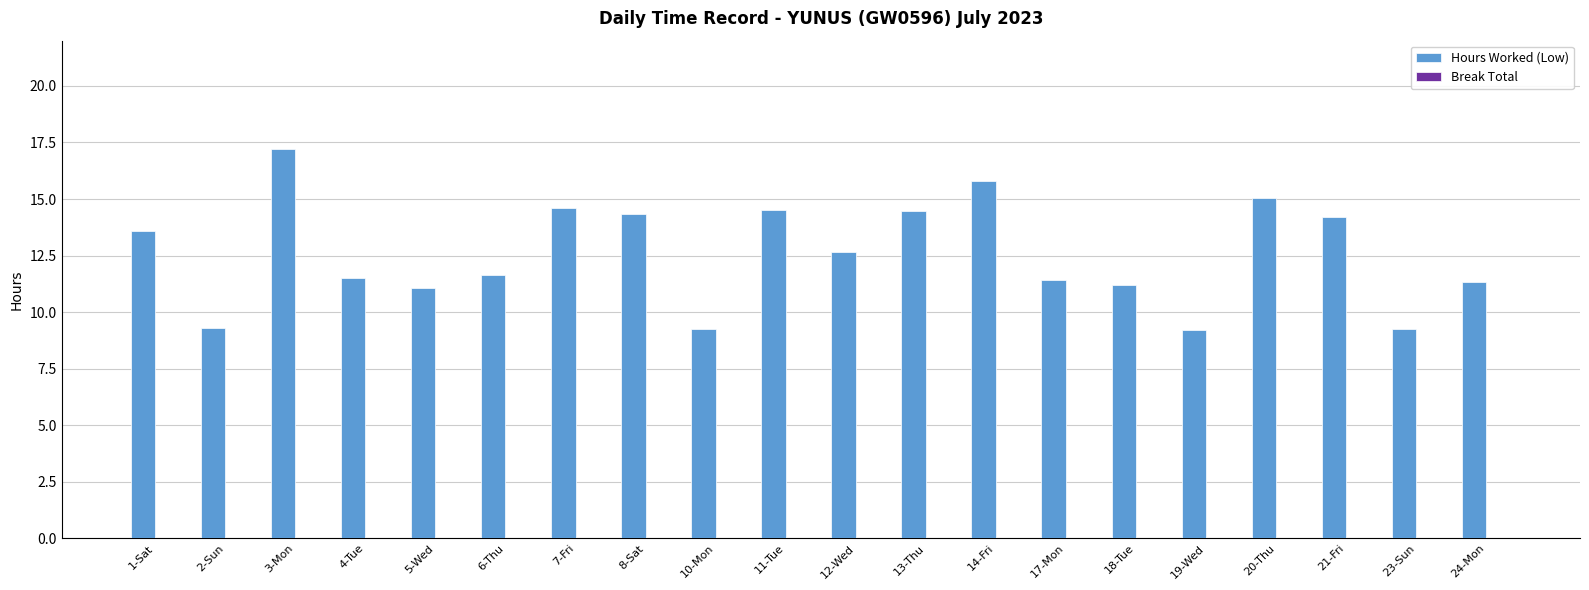

What is the change in value from 2-Sun to 4-Tue?

+2.2